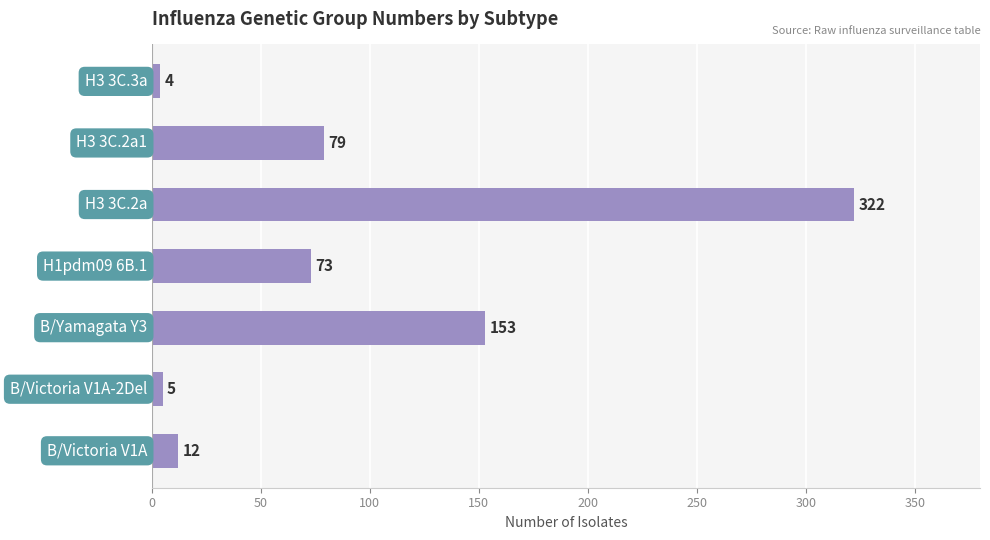

What is the minimum value shown in the chart?

4